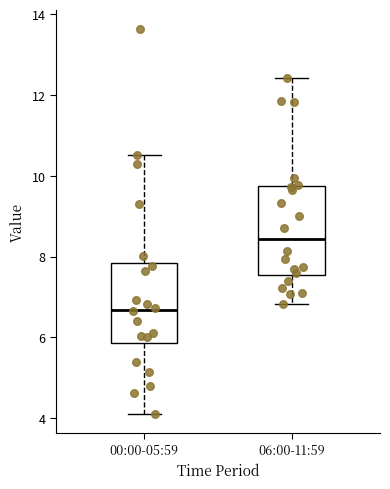

Which box has the lowest median line?

00:00-05:59